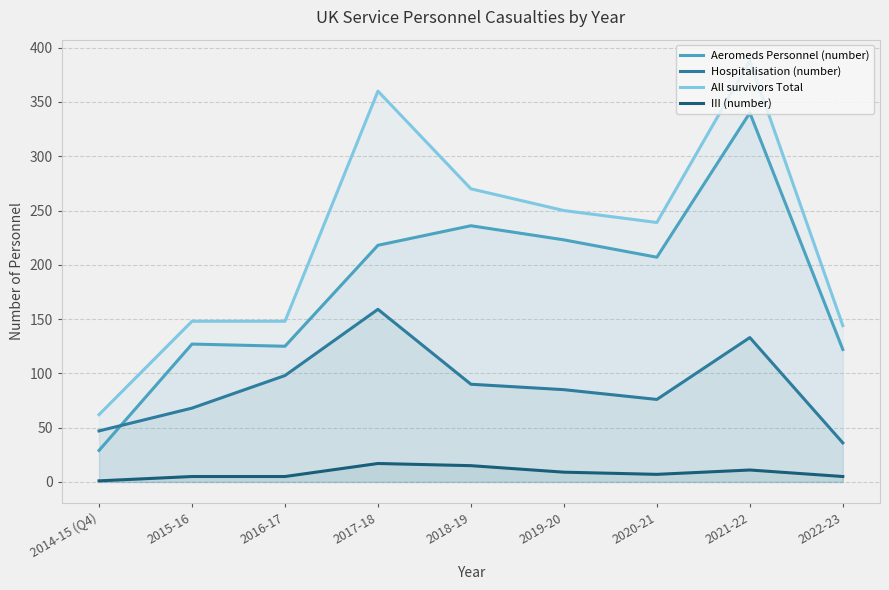

How many interior local peaks does the Aeromeds Personnel (number) series have?

3